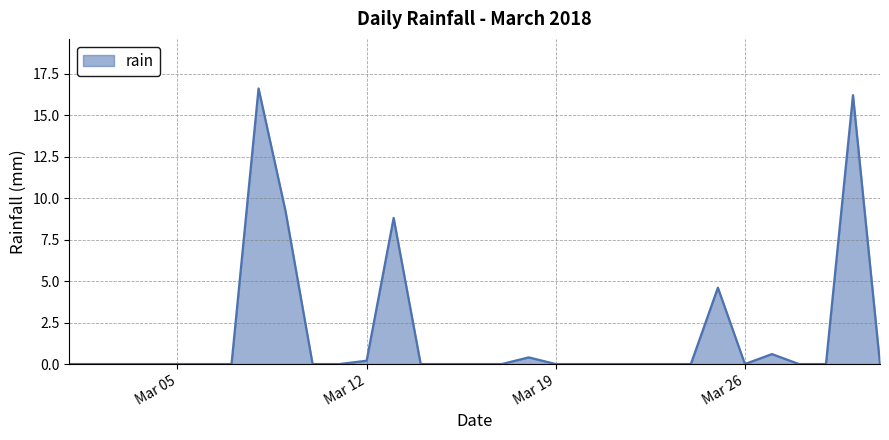

What is the maximum value shown in the chart?

16.6